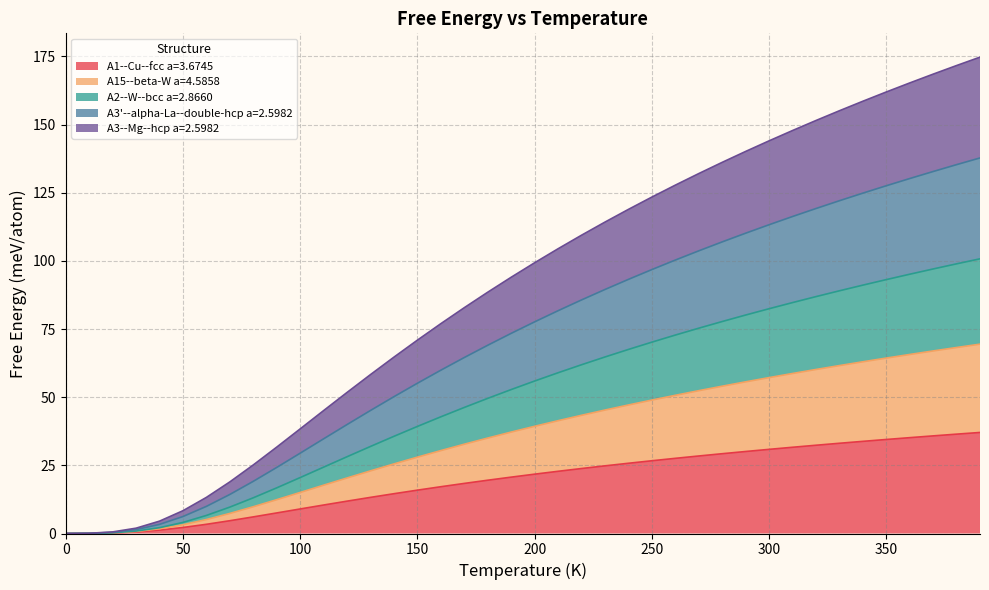

True or false: A1--Cu--fcc a=3.6745 and A3--Mg--hcp a=2.5982 cross at least once.

False